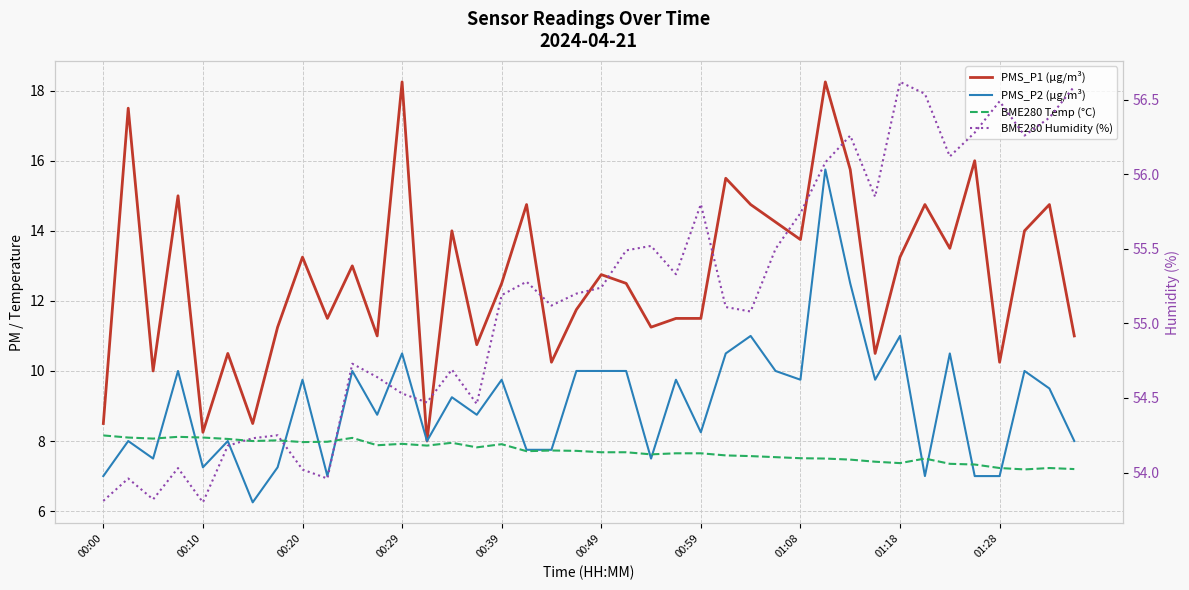

Which category has the highest value in the PMS_P2 (µg/m³) series?

29